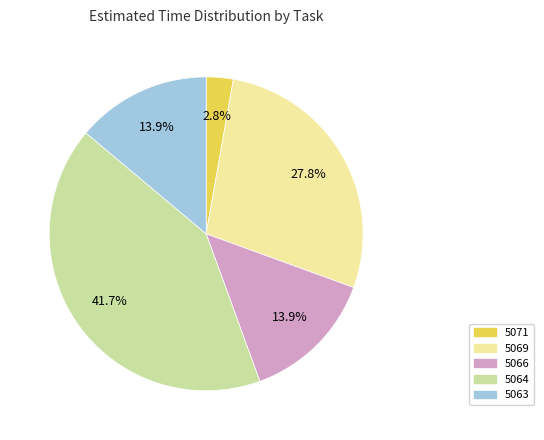

To the nearest percent, what is the average slice percentage?

20%